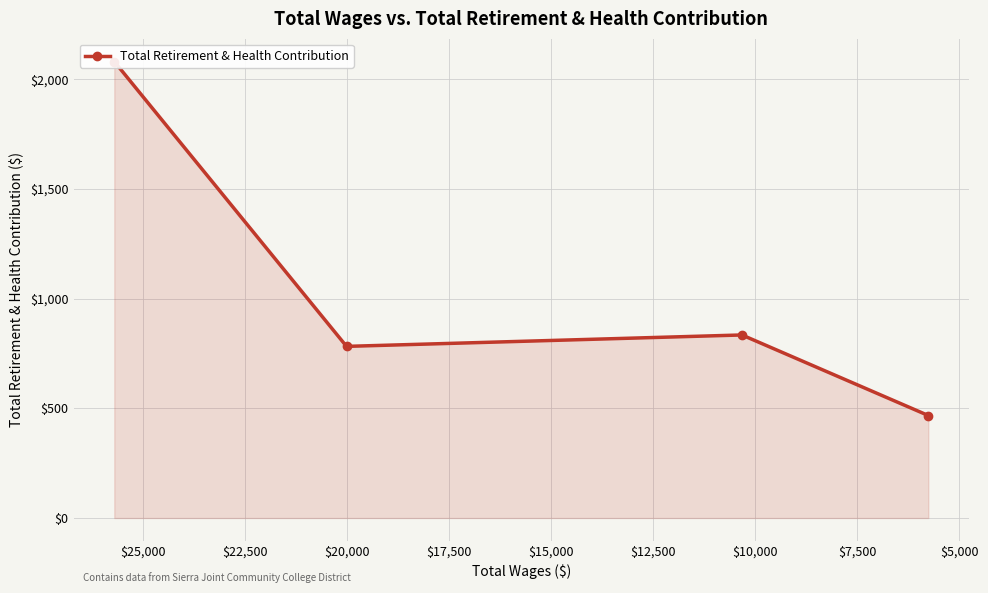

Does the chart display data point markers on the line(s)?

Yes